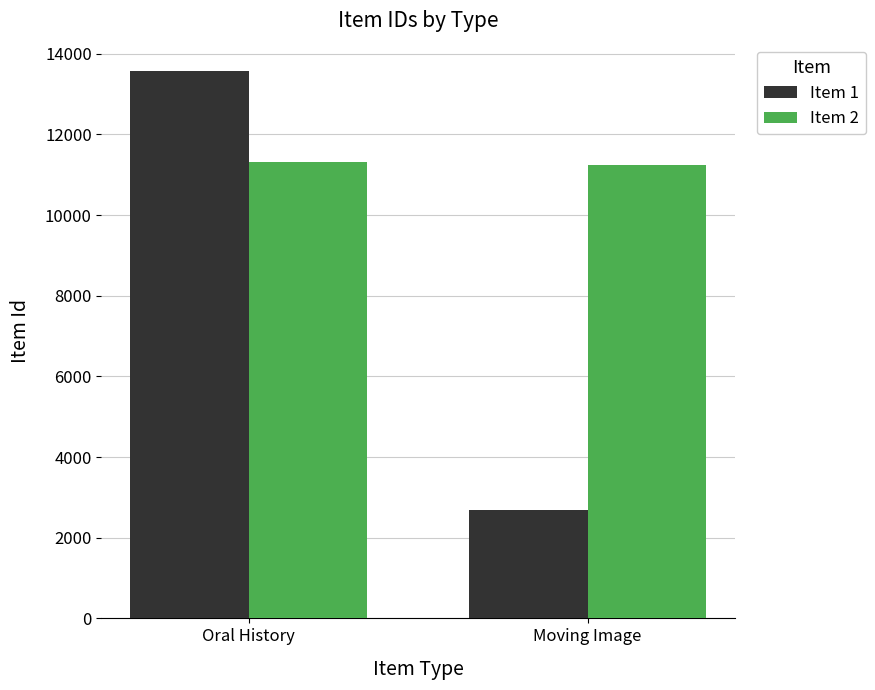

What are all the series names shown in the legend?

Item 1, Item 2